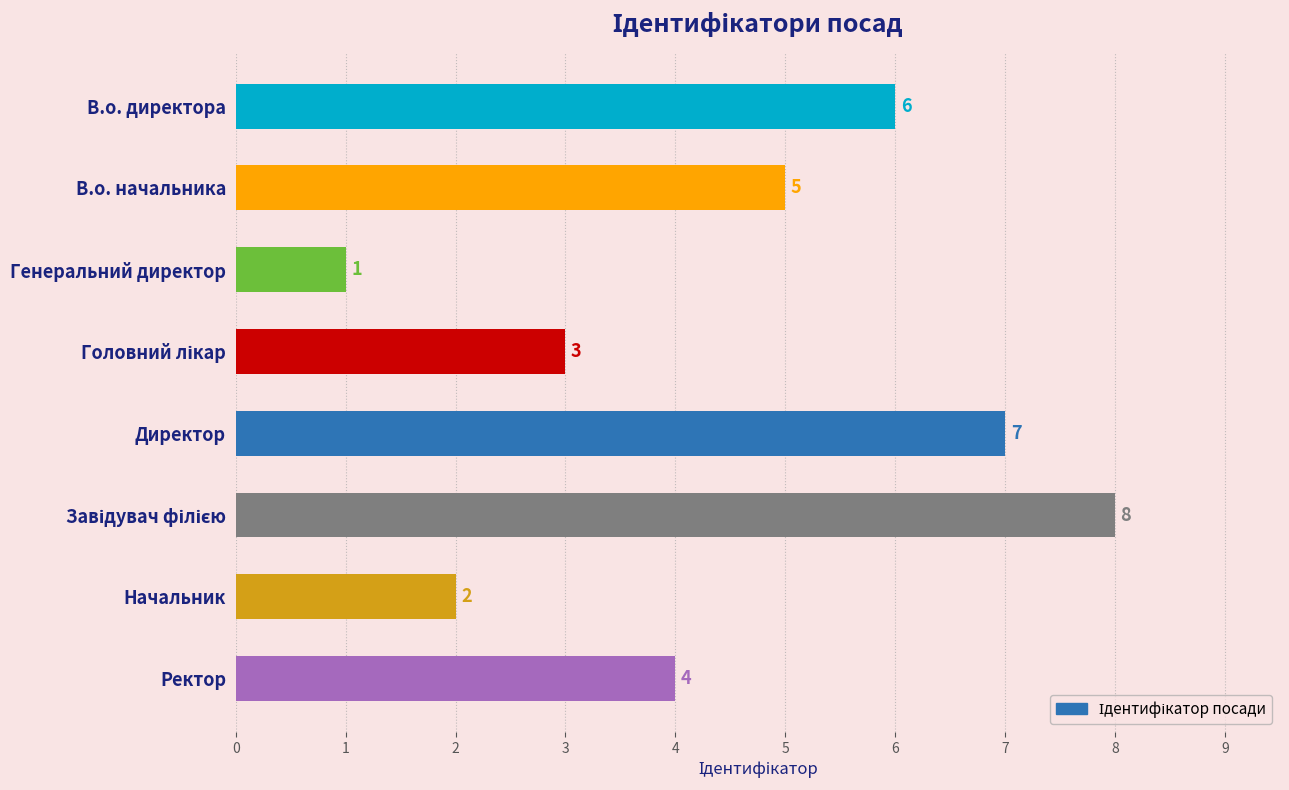

What is the sum of all values?

36